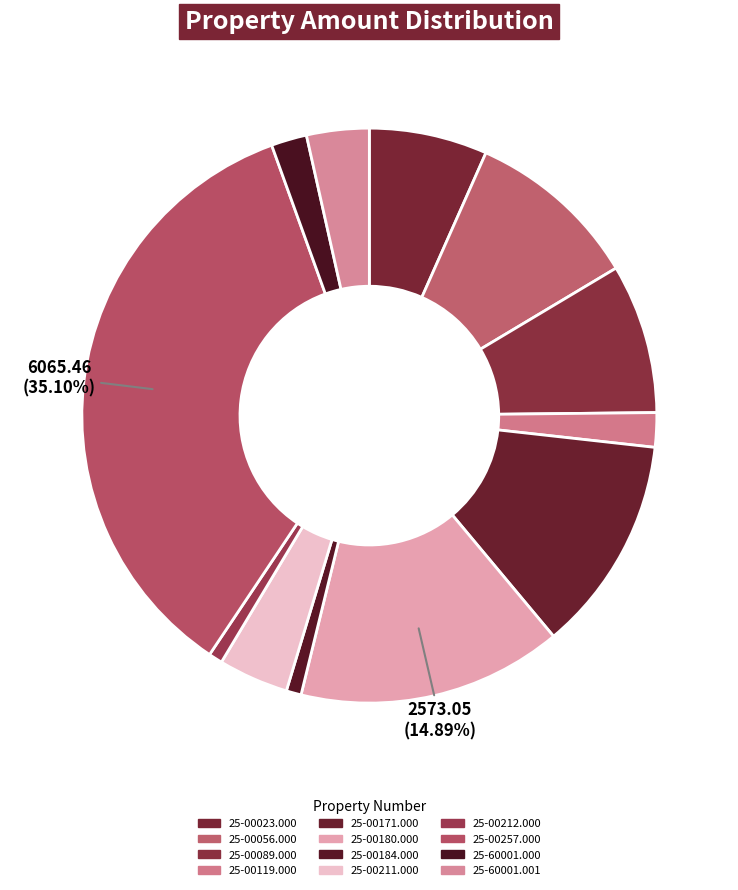

Count the number of slices in the pie.

12